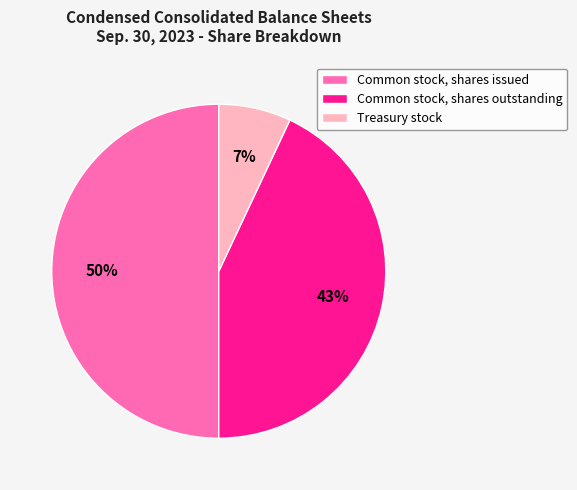

To the nearest percent, what portion does Common stock, shares outstanding represent?

43%